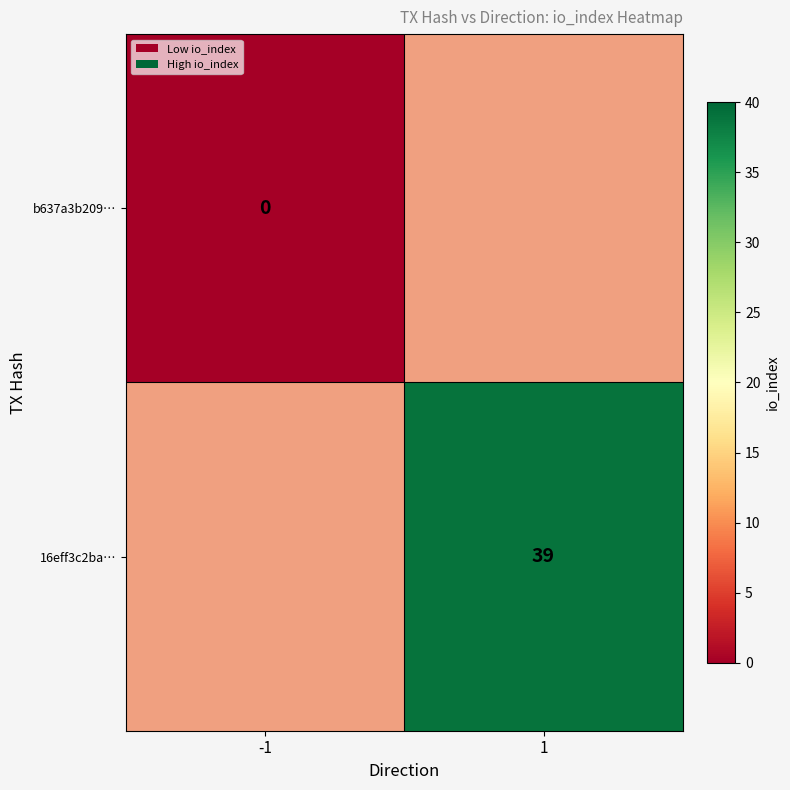

The 16eff3c2ba… series shows 65 at 1. True or false?

False